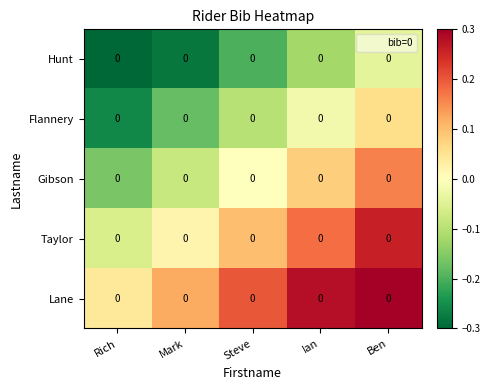

What is the spread (max minus min) of values at Mark?

0.4